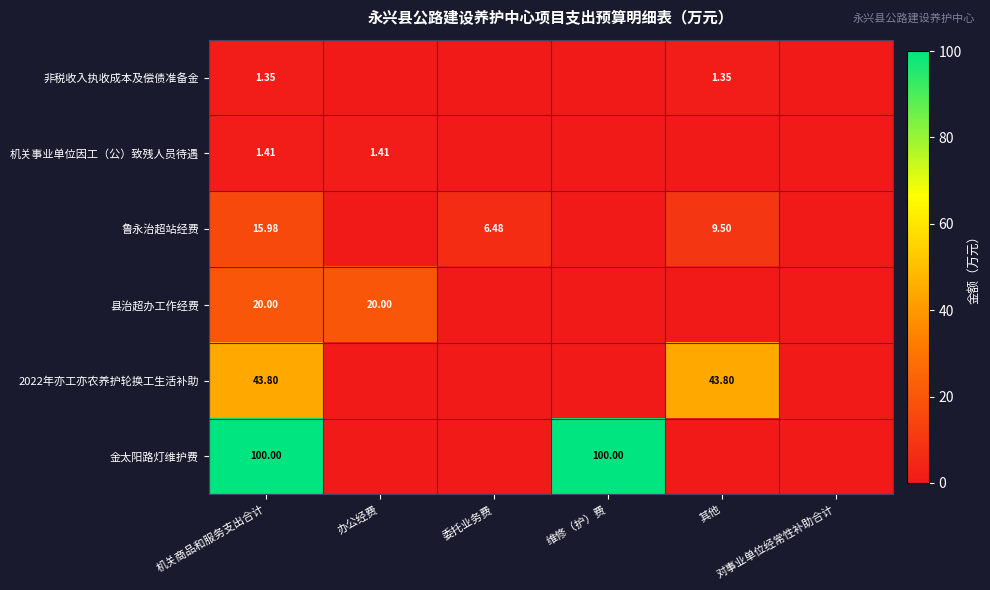

What is the difference between the maximum and minimum values in the 机关事业单位因工（公）致残人员待遇 series?

1.4